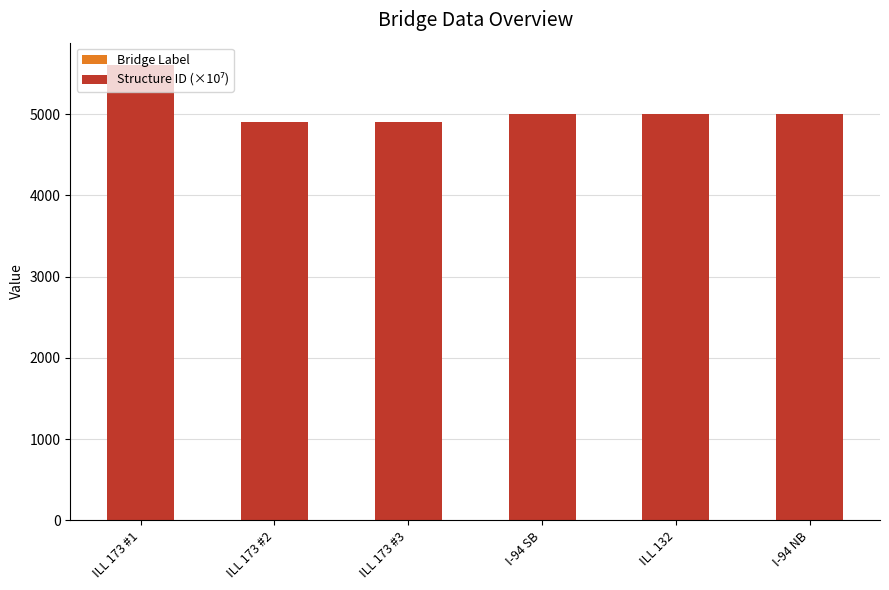

At which category is the sum across all series the highest?

ILL 173 #1